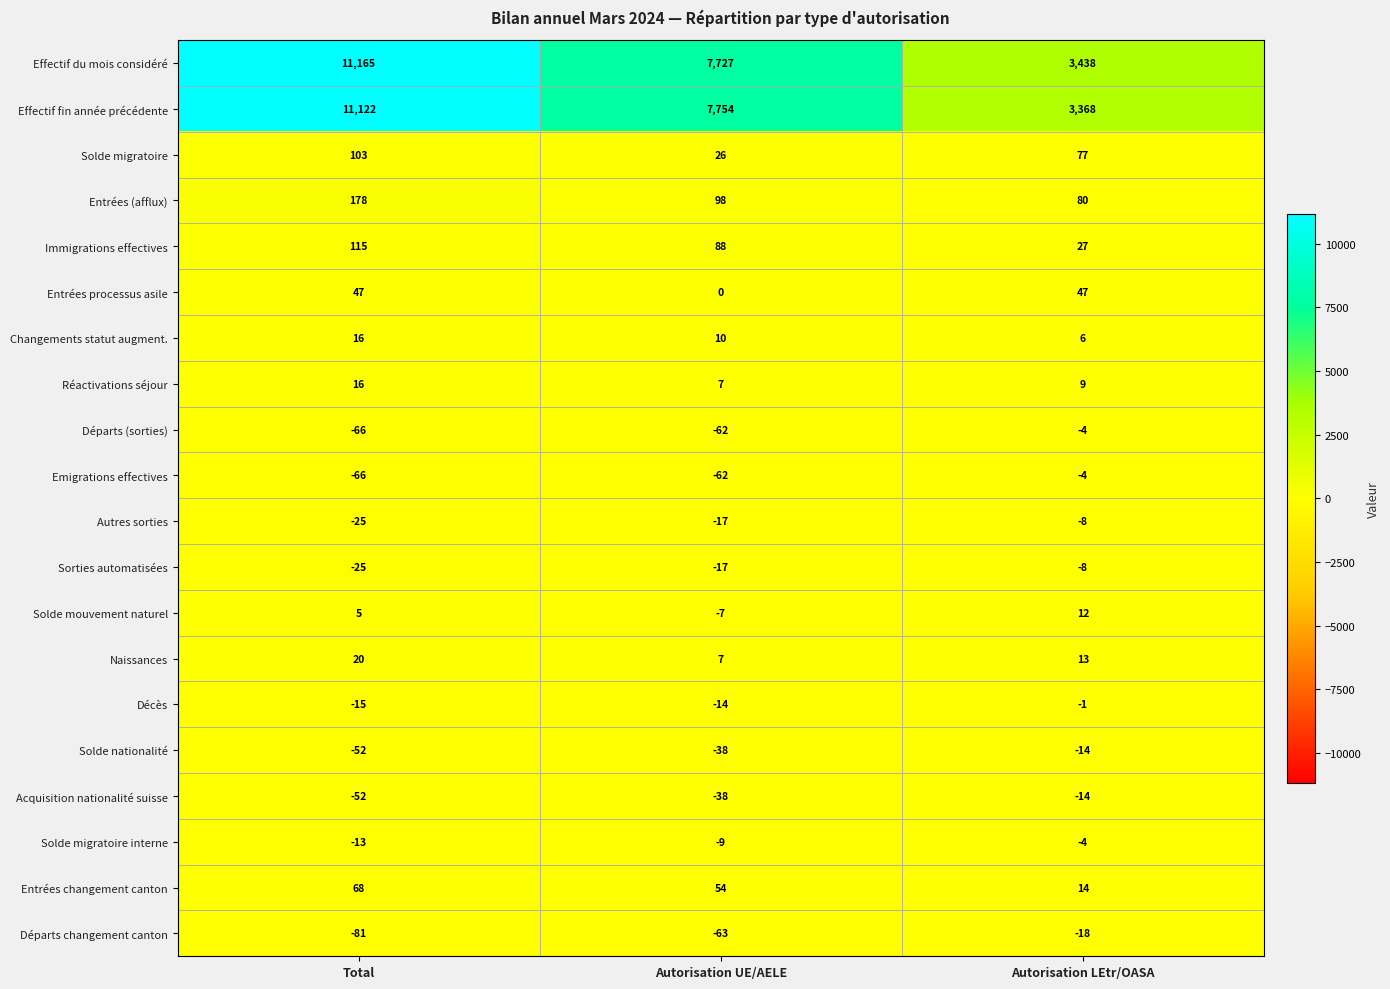

The value of Entrées changement canton at Total is 68. True or false?

True